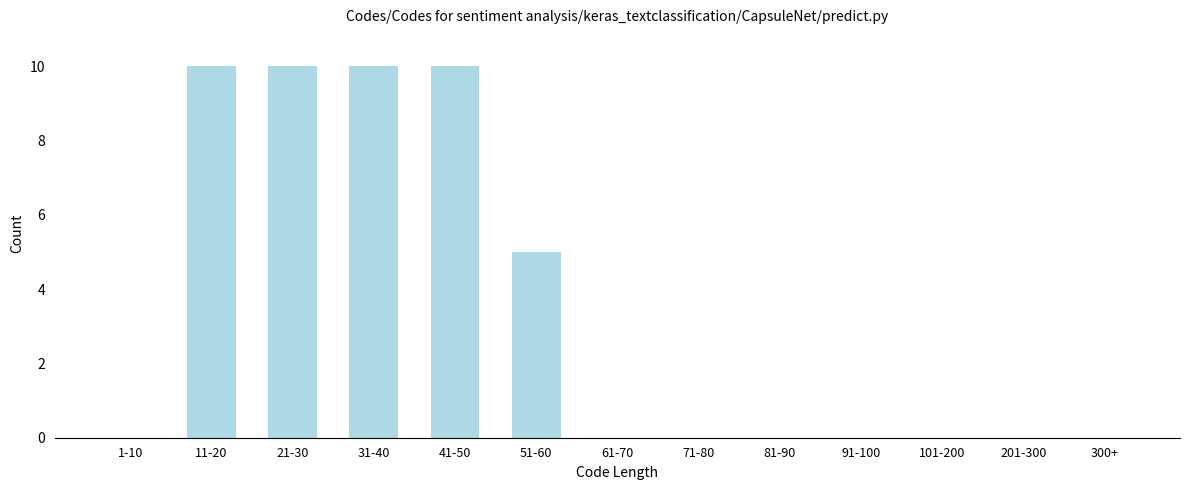

Reading right to left, extract all data points from this chart.

300+=0	201-300=0	101-200=0	91-100=0	81-90=0	71-80=0	61-70=0	51-60=5	41-50=10	31-40=10	21-30=10	11-20=10	1-10=0